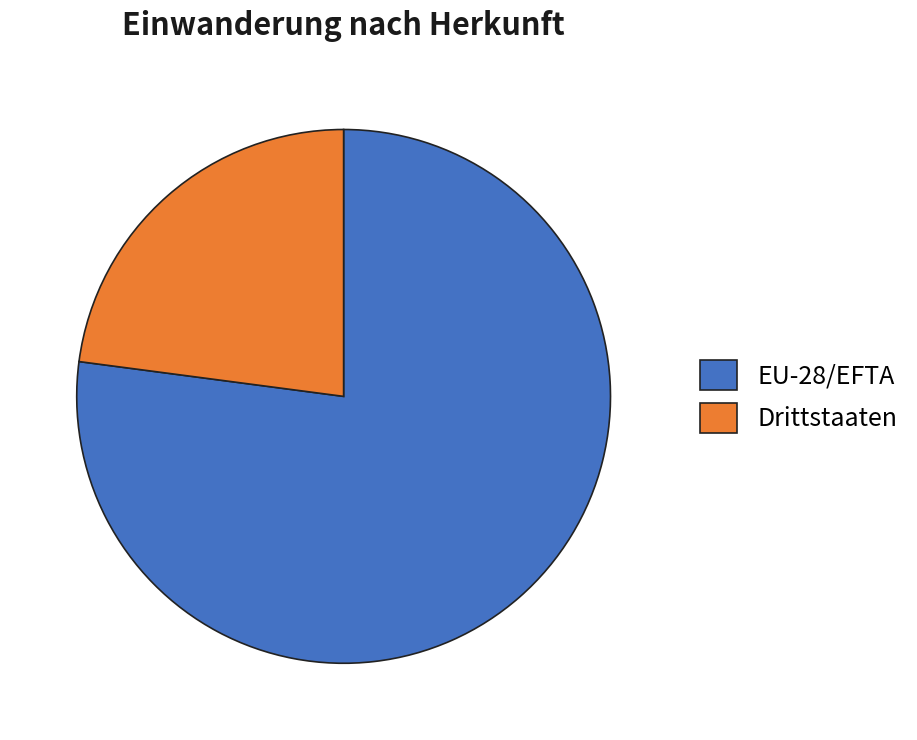

Rank the categories by value from highest to lowest.

EU-28/EFTA, Drittstaaten